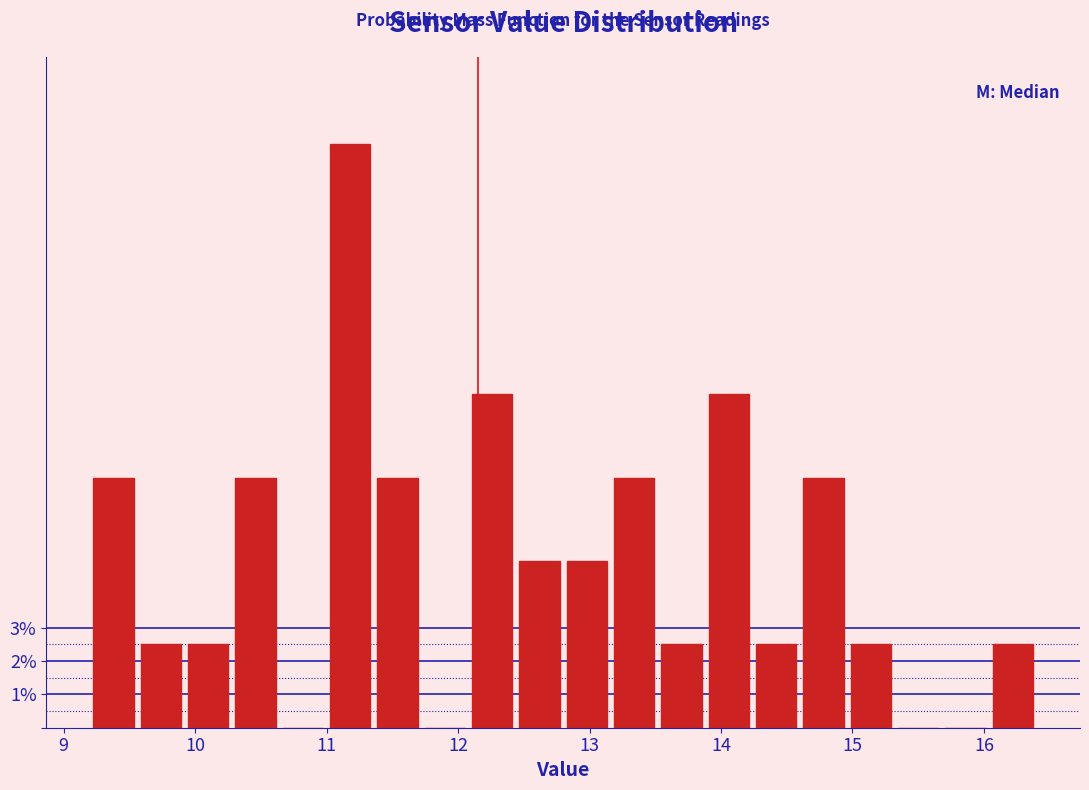

Around what value on the x-axis is the tallest bar? Give the approximate position of its centre, as read against the axis.

11.2